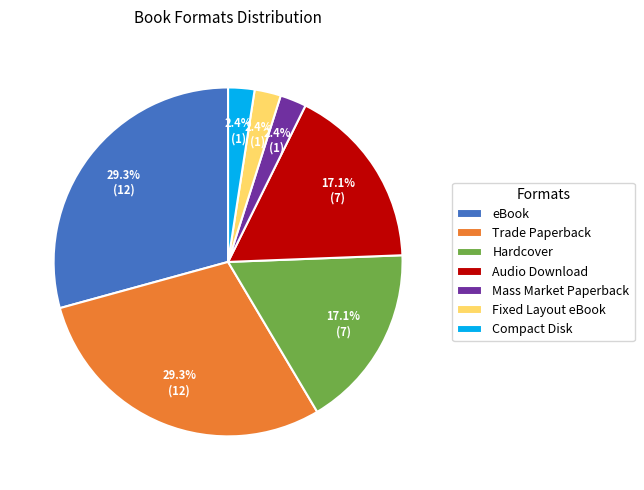

Which has a higher value, Trade Paperback or Mass Market Paperback?

Trade Paperback